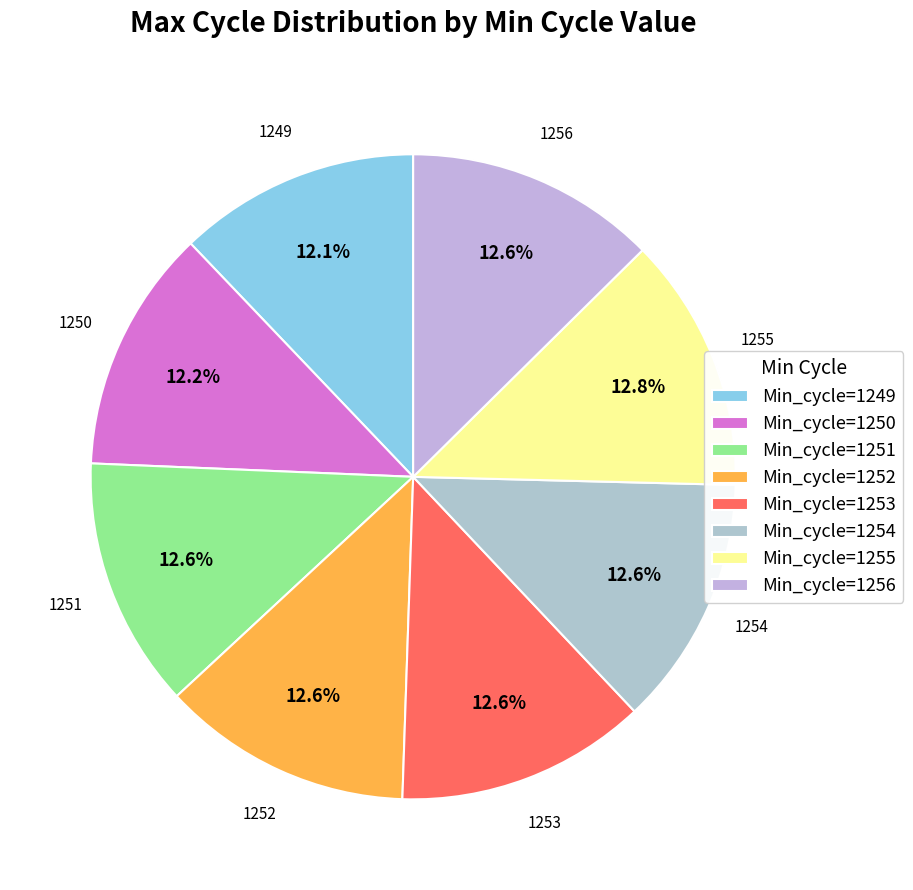

Is the sum of Min_cycle=1255 and Min_cycle=1253 greater than half?

No